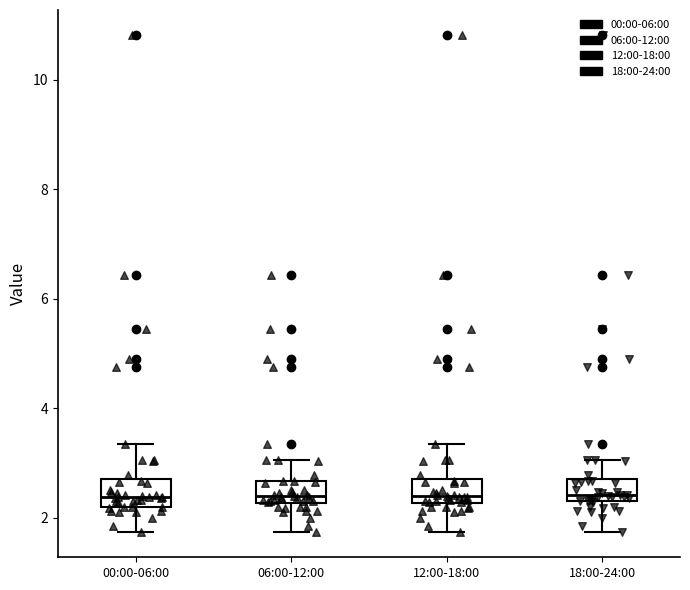

Reading left to right, read every box against the y-axis: the position of its median line, the range the box covers, and the ends of its whiskers. The values are not printed on the chart, so give them approximately, as read against the axis.

00:00-06:00: median 2.4, box 2.2 to 2.6, whiskers 1.8 to 3.4
06:00-12:00: median 2.4, box 2.2 to 2.6, whiskers 1.8 to 3.0
12:00-18:00: median 2.4, box 2.2 to 2.6, whiskers 1.8 to 3.4
18:00-24:00: median 2.4, box 2.2 to 2.6, whiskers 1.8 to 3.0